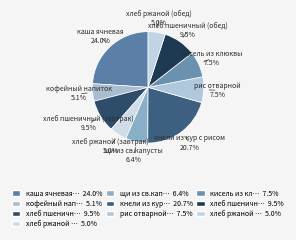

What percentage do кофейный напиток and каша ячневая together represent?

29.0%